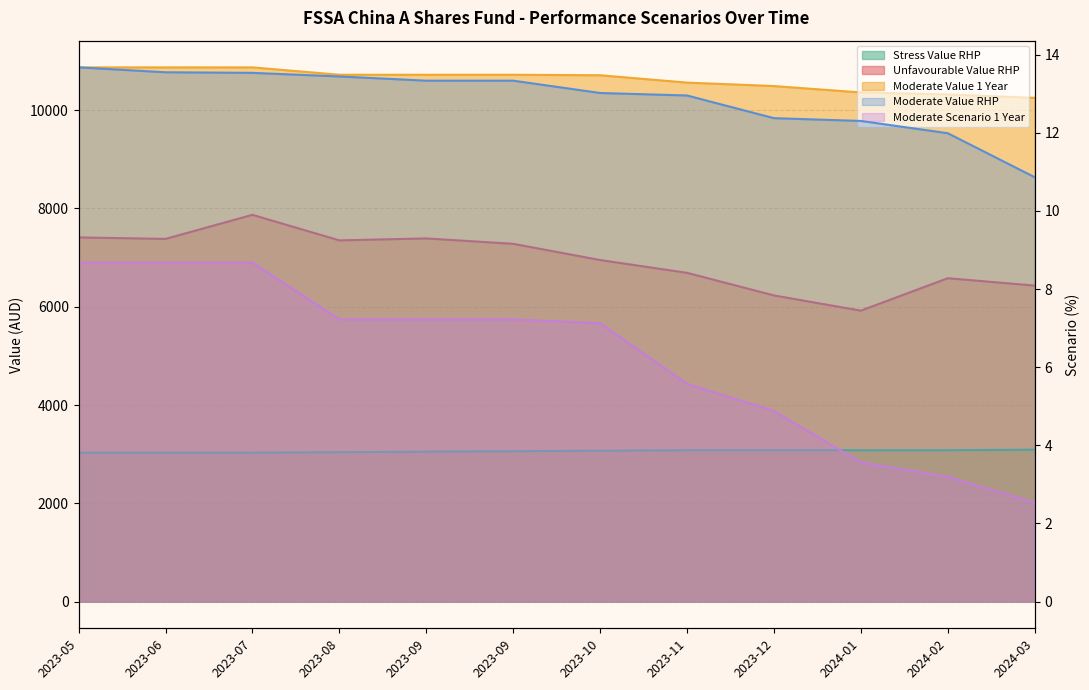

Does the chart display data point markers on the line(s)?

No